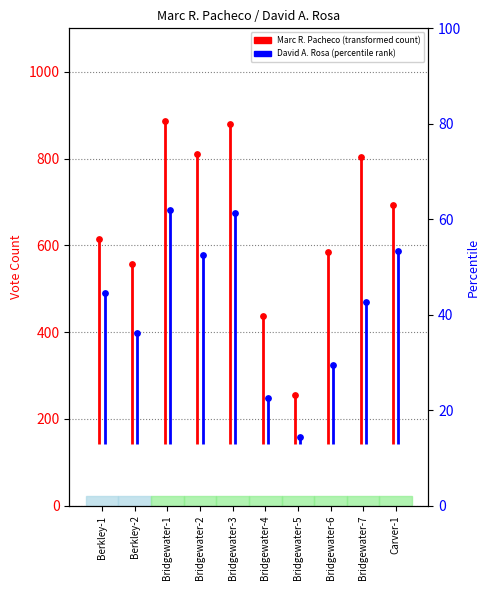

Which series has the largest total across all categories?

Marc R. Pacheco